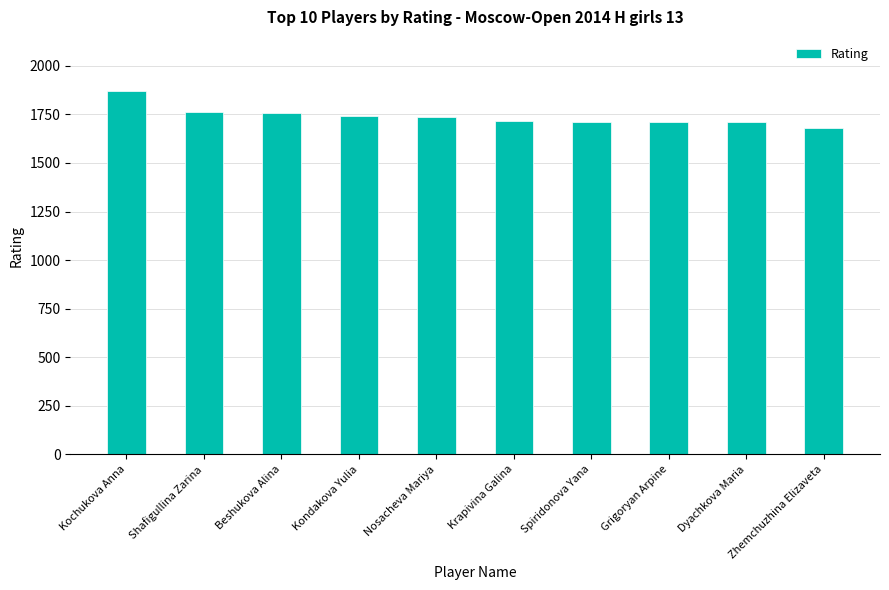

Which has a higher value, Kochukova Anna or Zhemchuzhina Elizaveta?

Kochukova Anna